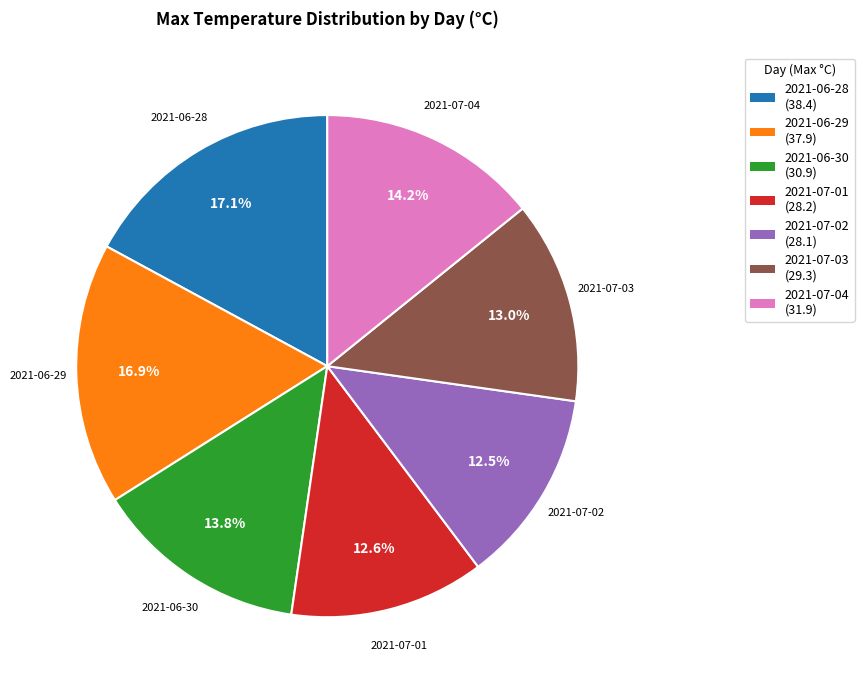

How many slices are in this pie chart?

7